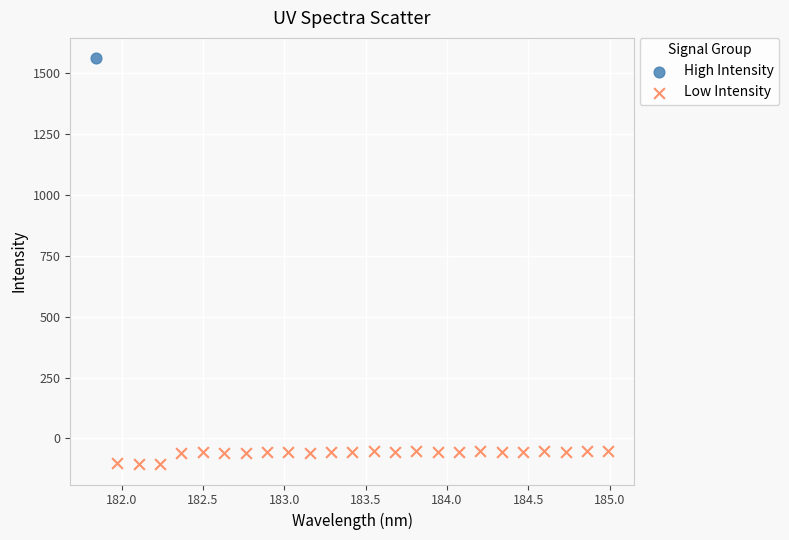

What are all the series names shown in the legend?

High Intensity, Low Intensity